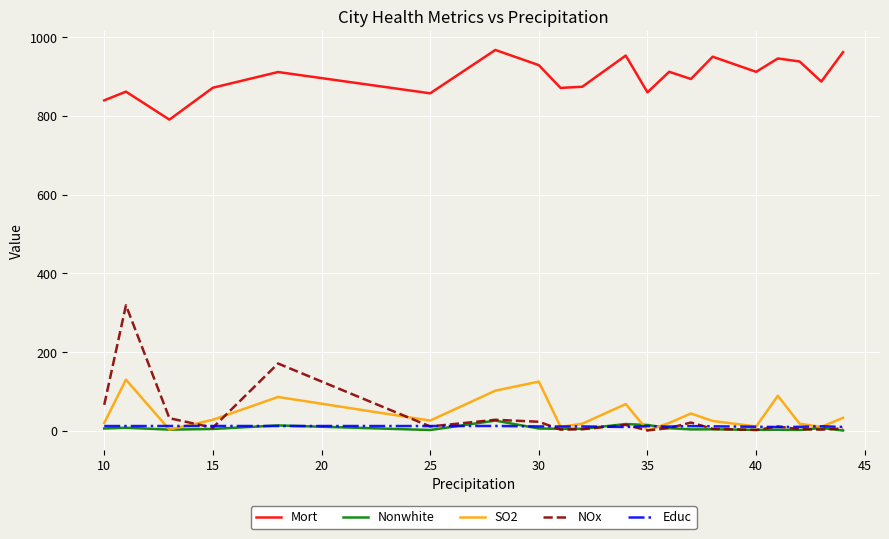

Which series has the widest spread of values?

NOx